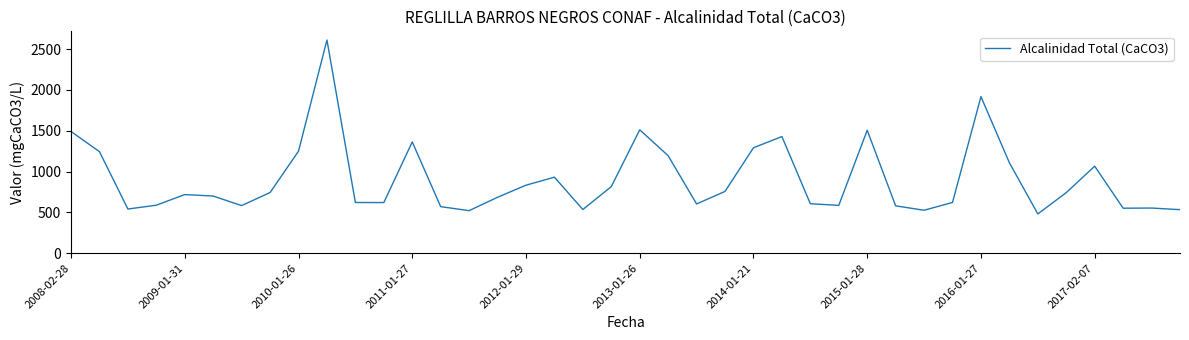

What is the greatest value displayed?

2612.0